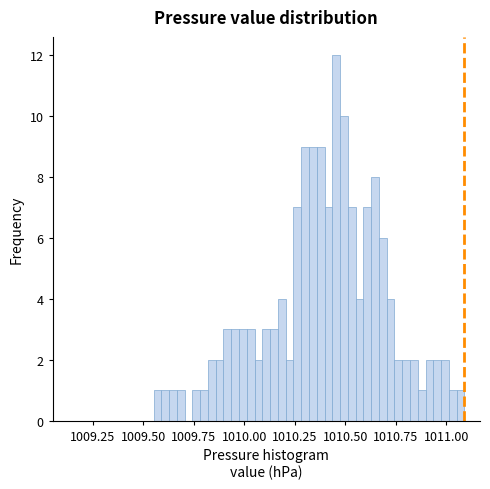

Around what value on the x-axis is the tallest bar? Give the approximate position of its centre, as read against the axis.

1010.45